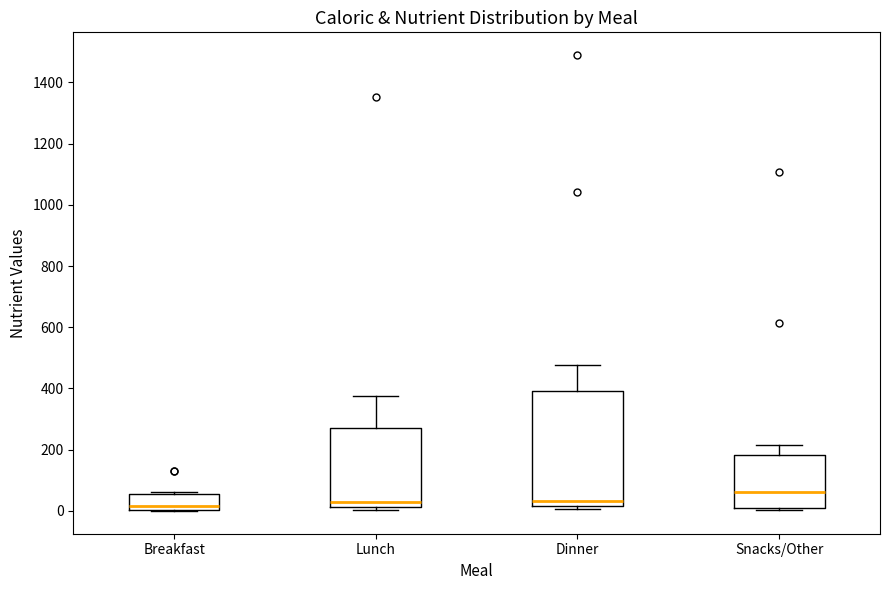

Where does the upper whisker of the box for Snacks/Other end on the y-axis? The values are not printed on the chart, so give them approximately, as read against the axis.

220